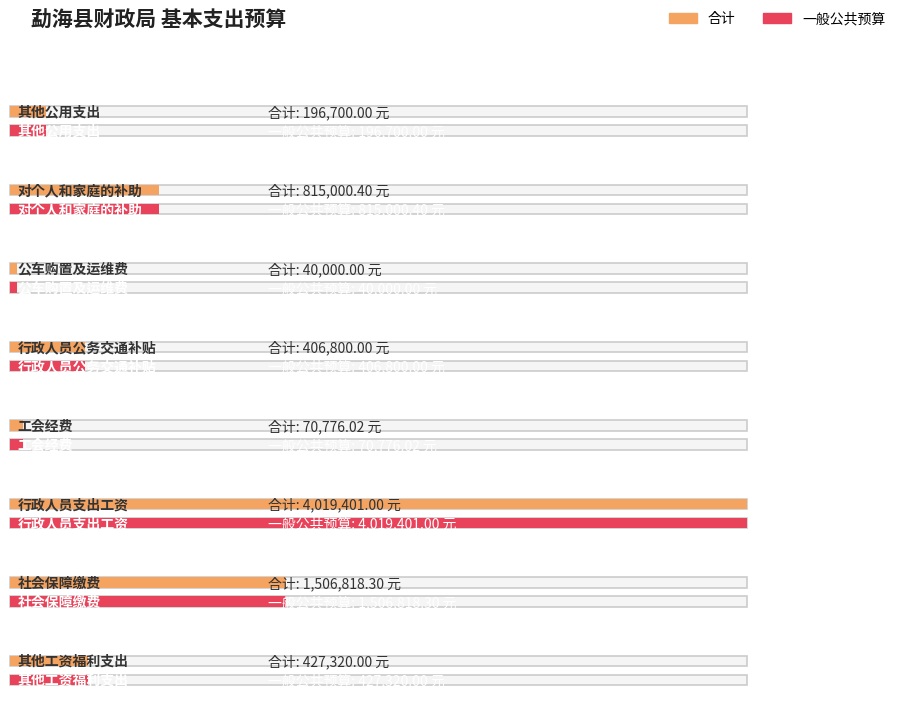

Which series has the largest total across all categories?

合计